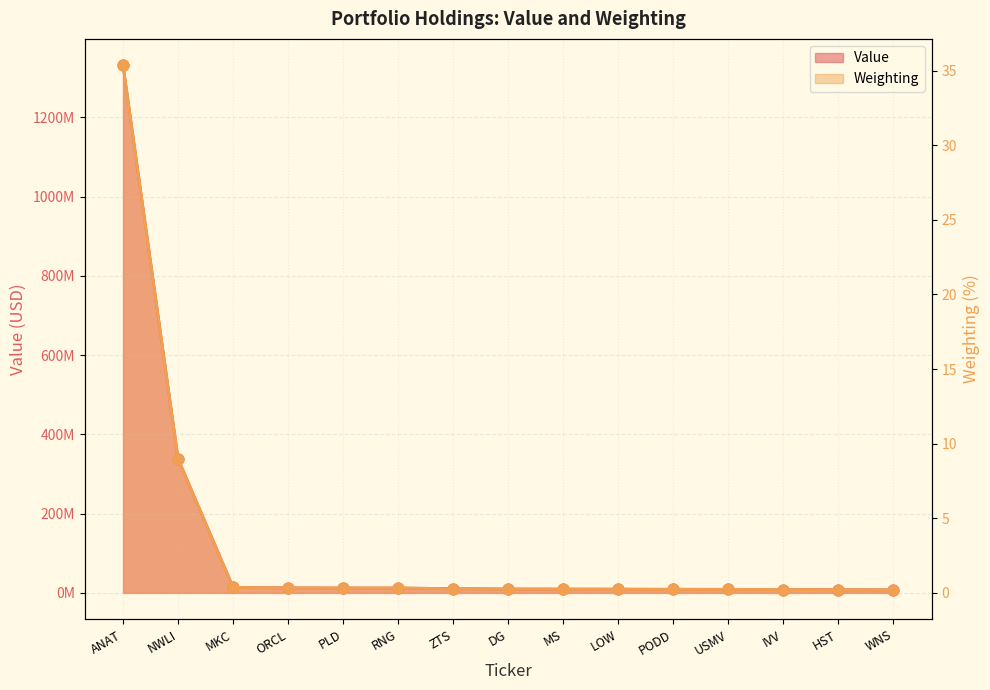

What is the total value across all series at PLD?

12370000.3